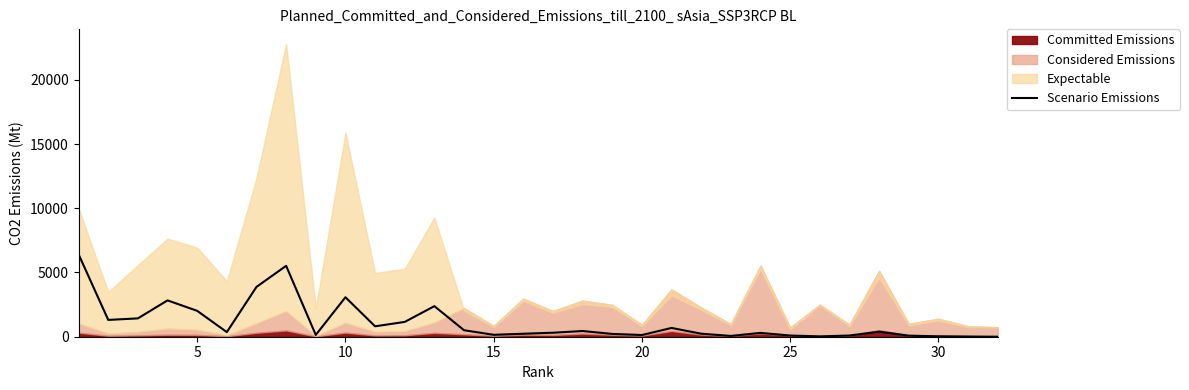

How many interior local valleys (lower than both neighbors) does the data have?

8